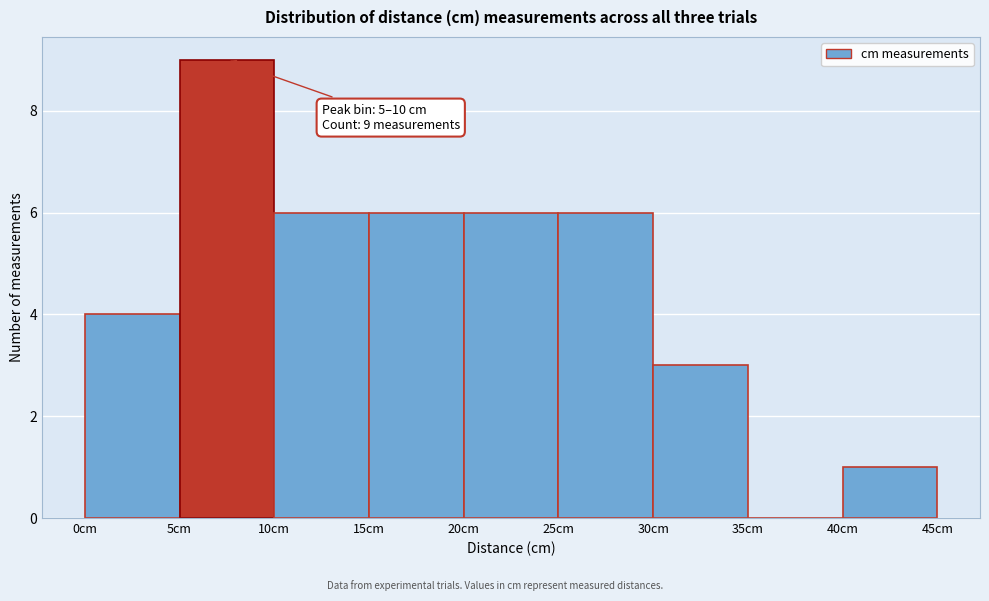

Which range on the x-axis has the tallest bar?

5 to 10